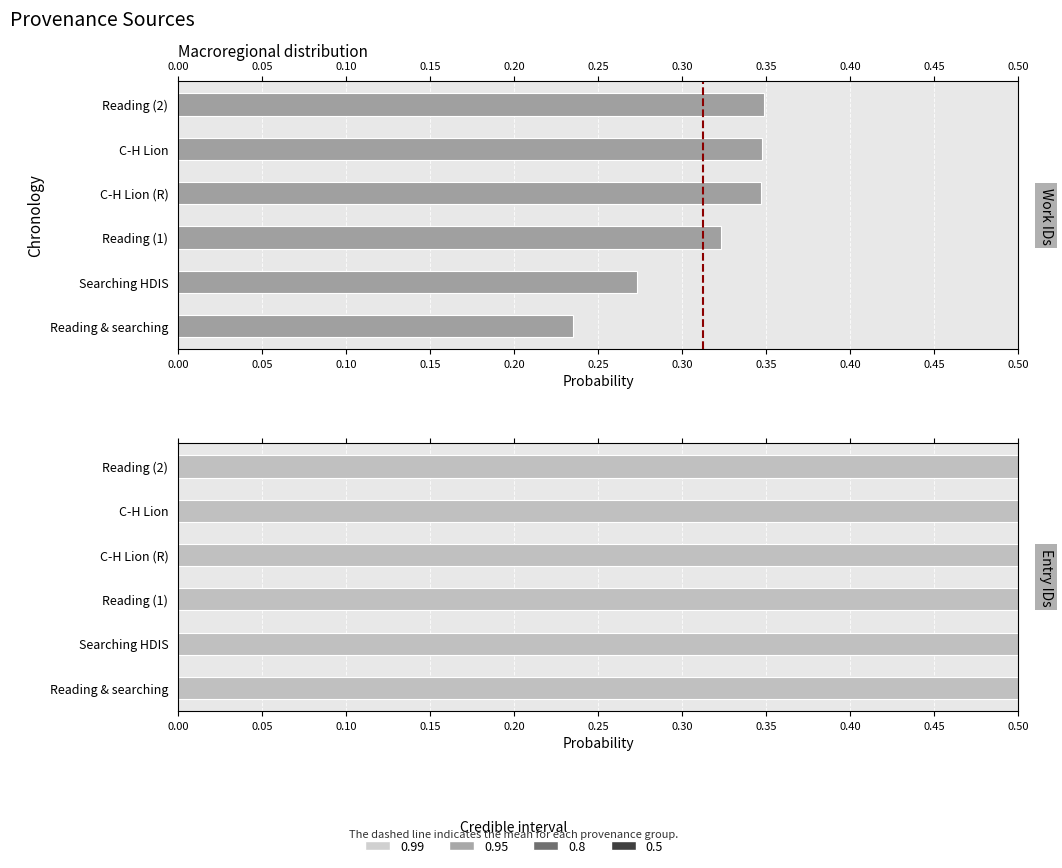

How many bars are there in total?

12